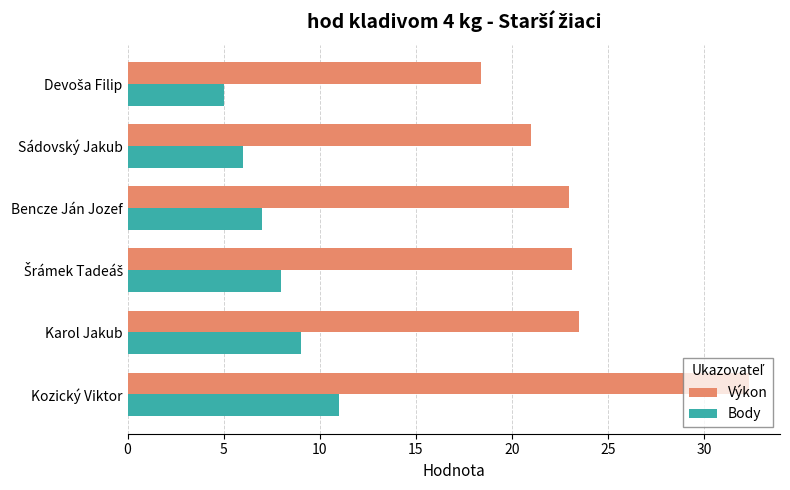

What is the minimum value for Výkon?

18.4